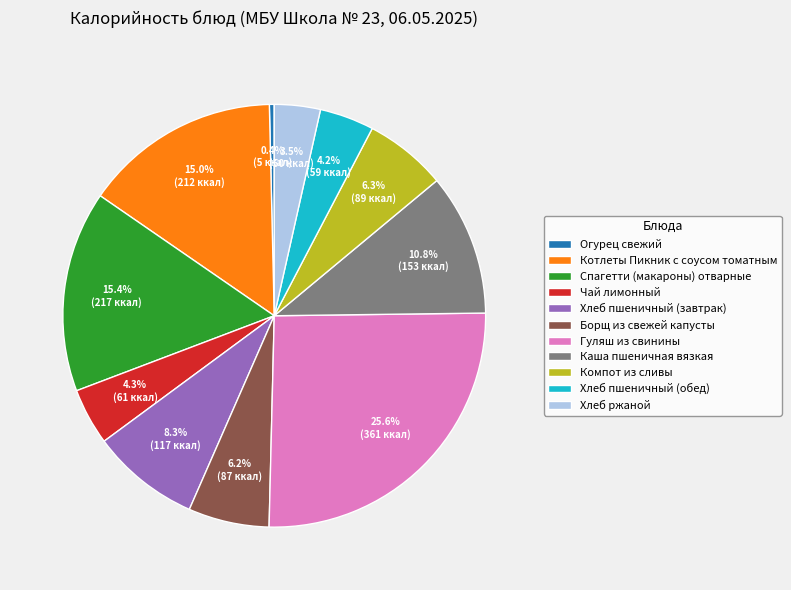

What percentage is the Спагетти (макароны) отварные slice, to the nearest percent?

15%